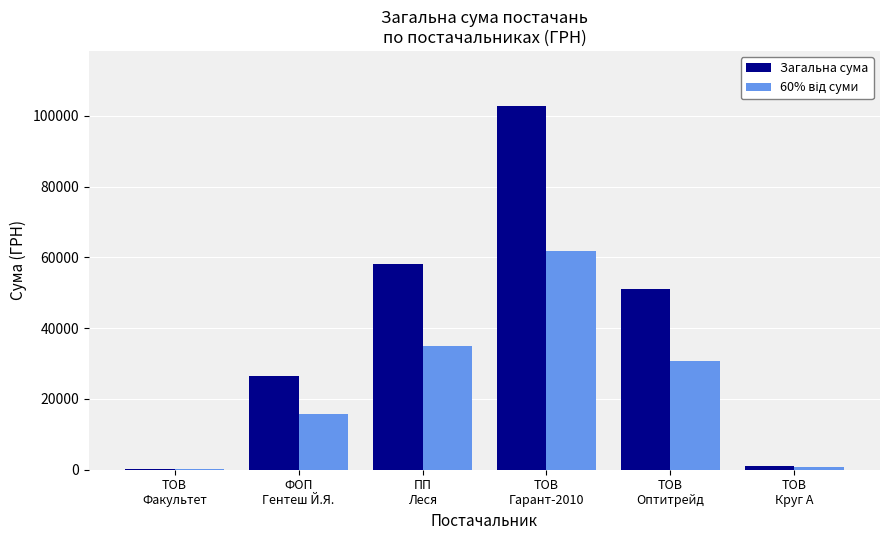

Are the bars horizontal?

No